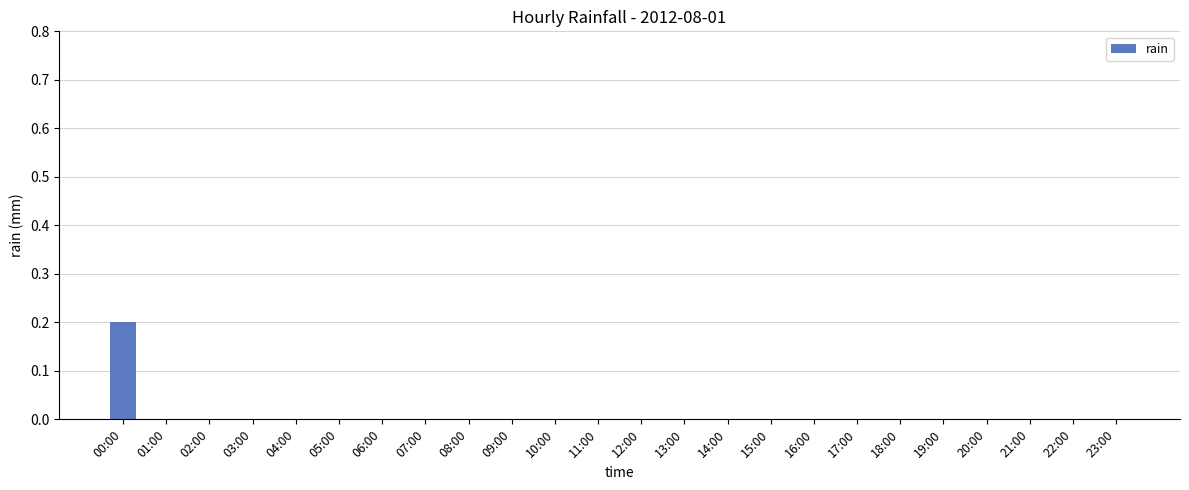

True or false: the data shows 0.0 at 05:00.

True